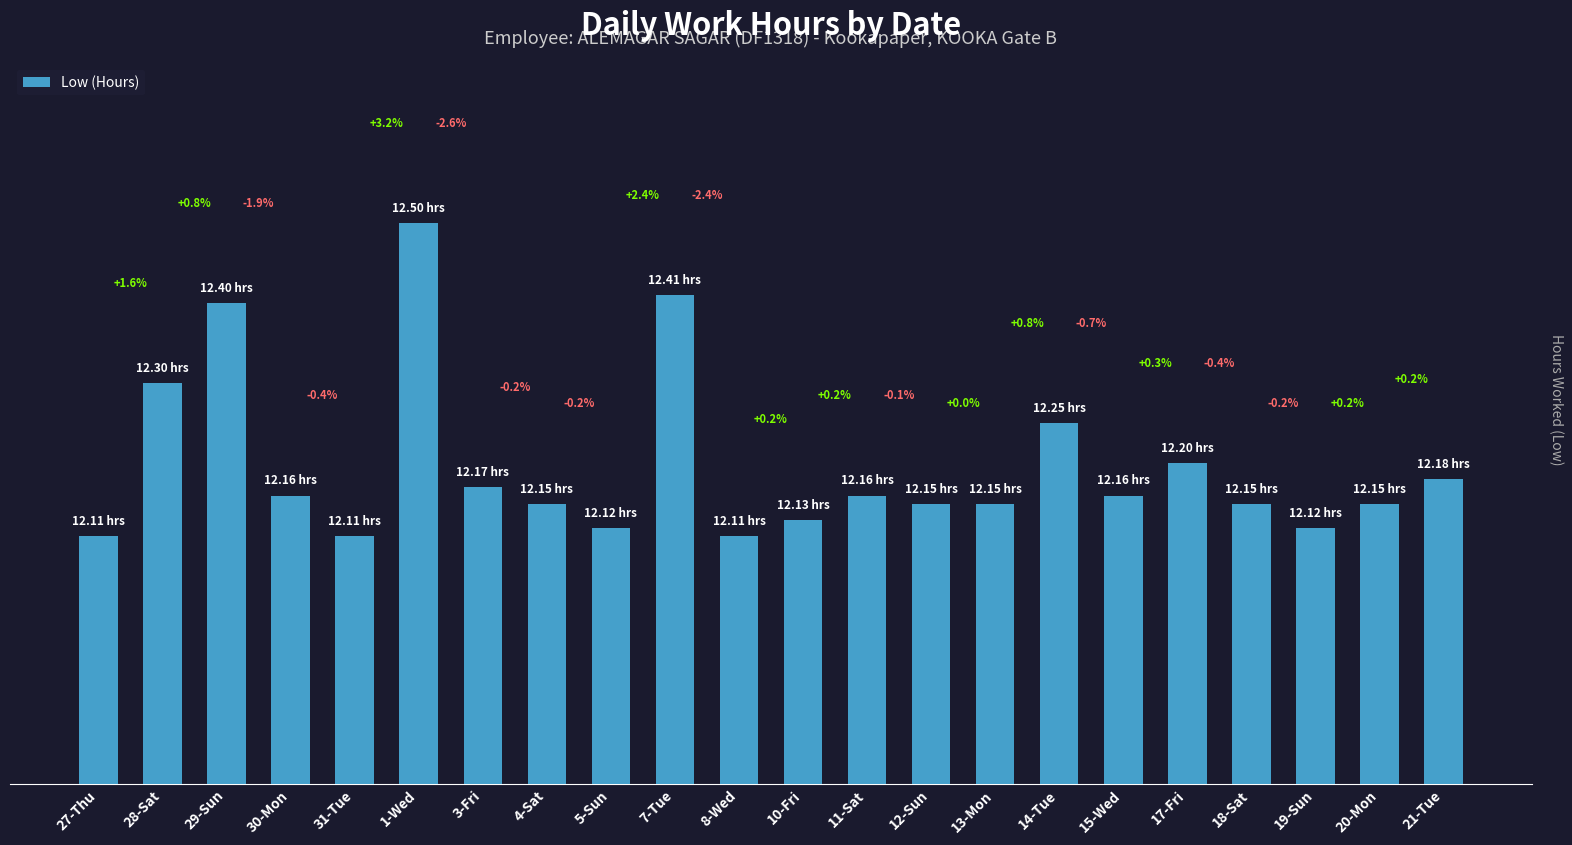

Reading left to right, extract all data points from this chart.

27-Thu=12.1	28-Sat=12.3	29-Sun=12.4	30-Mon=12.2	31-Tue=12.1	1-Wed=12.5	3-Fri=12.2	4-Sat=12.2	5-Sun=12.1	7-Tue=12.4	8-Wed=12.1	10-Fri=12.1	11-Sat=12.2	12-Sun=12.2	13-Mon=12.2	14-Tue=12.2	15-Wed=12.2	17-Fri=12.2	18-Sat=12.2	19-Sun=12.1	20-Mon=12.2	21-Tue=12.2